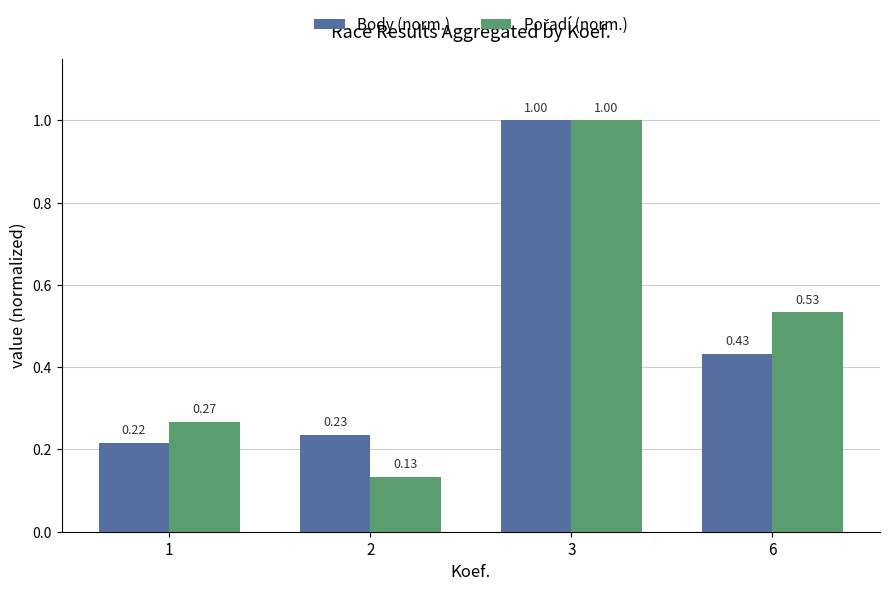

List the labels in order of Body (norm.) value, smallest first.

1, 2, 6, 3